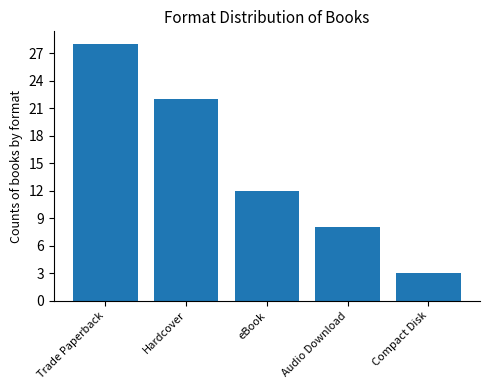

What is the change in value from eBook to Compact Disk?

-9